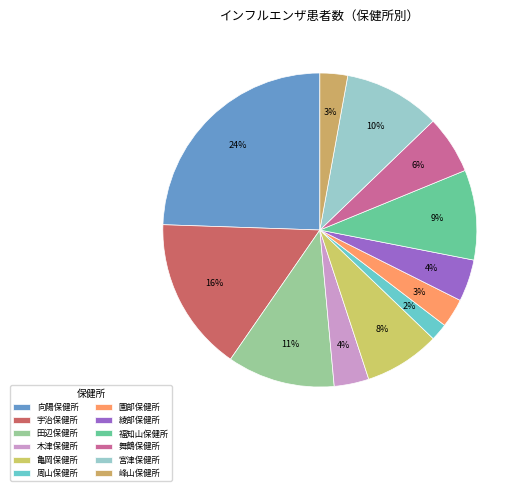

To the nearest percent, what is the difference between the 宇治保健所 and 亀岡保健所 slice percentages?

8%